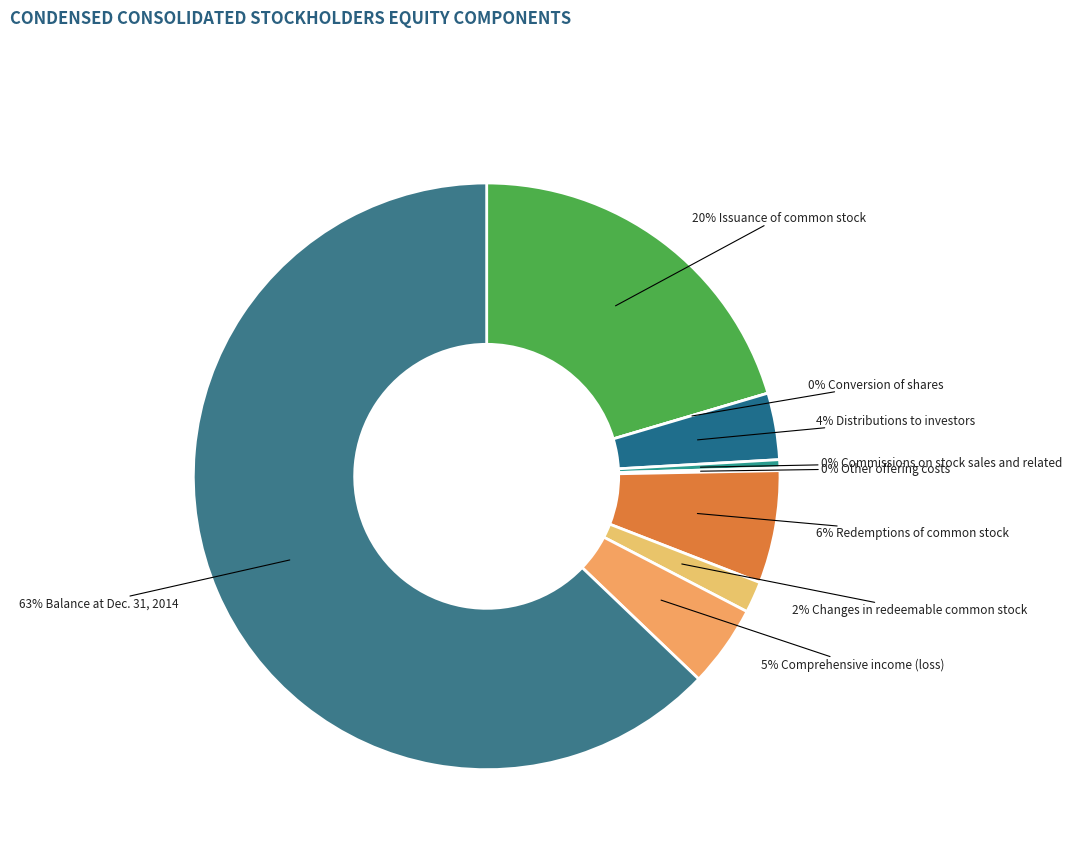

Which slice represents more than half of the pie?

Balance at Dec. 31, 2014